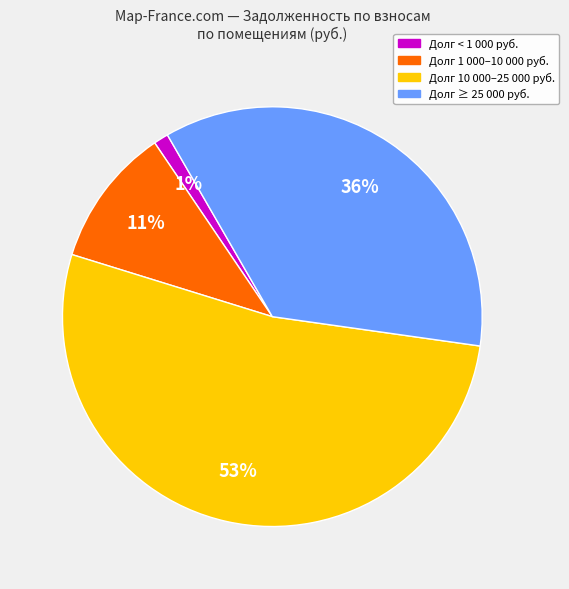

To the nearest percent, what is the average slice percentage?

25%